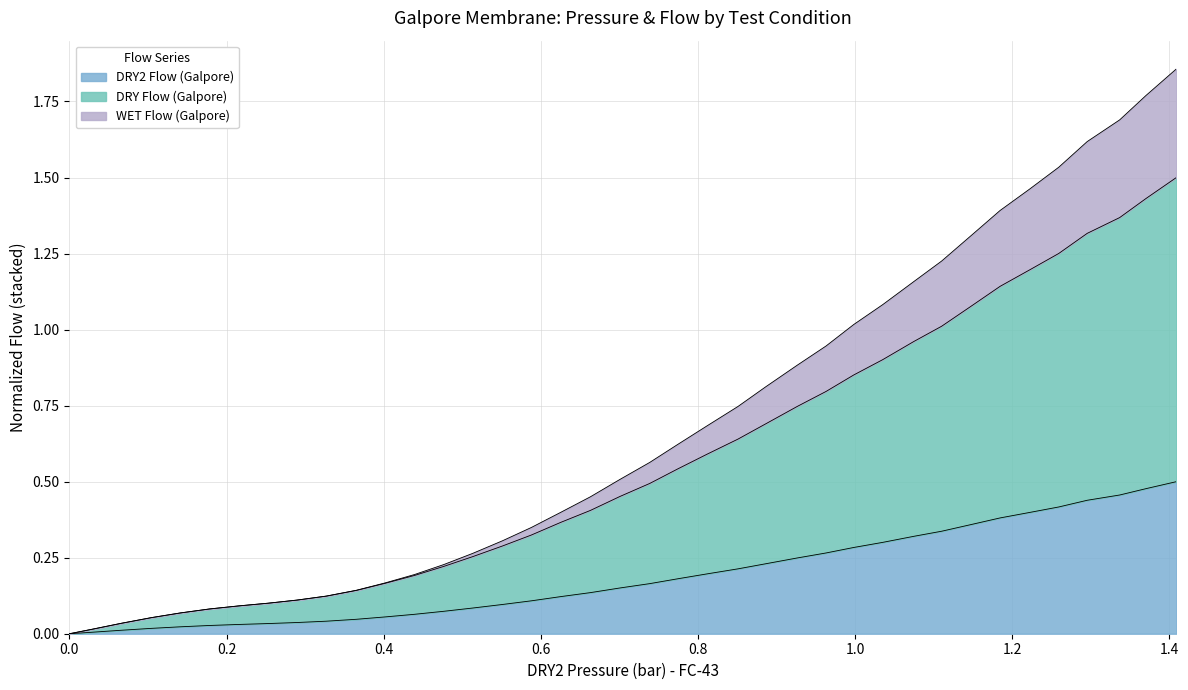

Which series has the largest range (max minus min)?

WET Flow (Galpore)